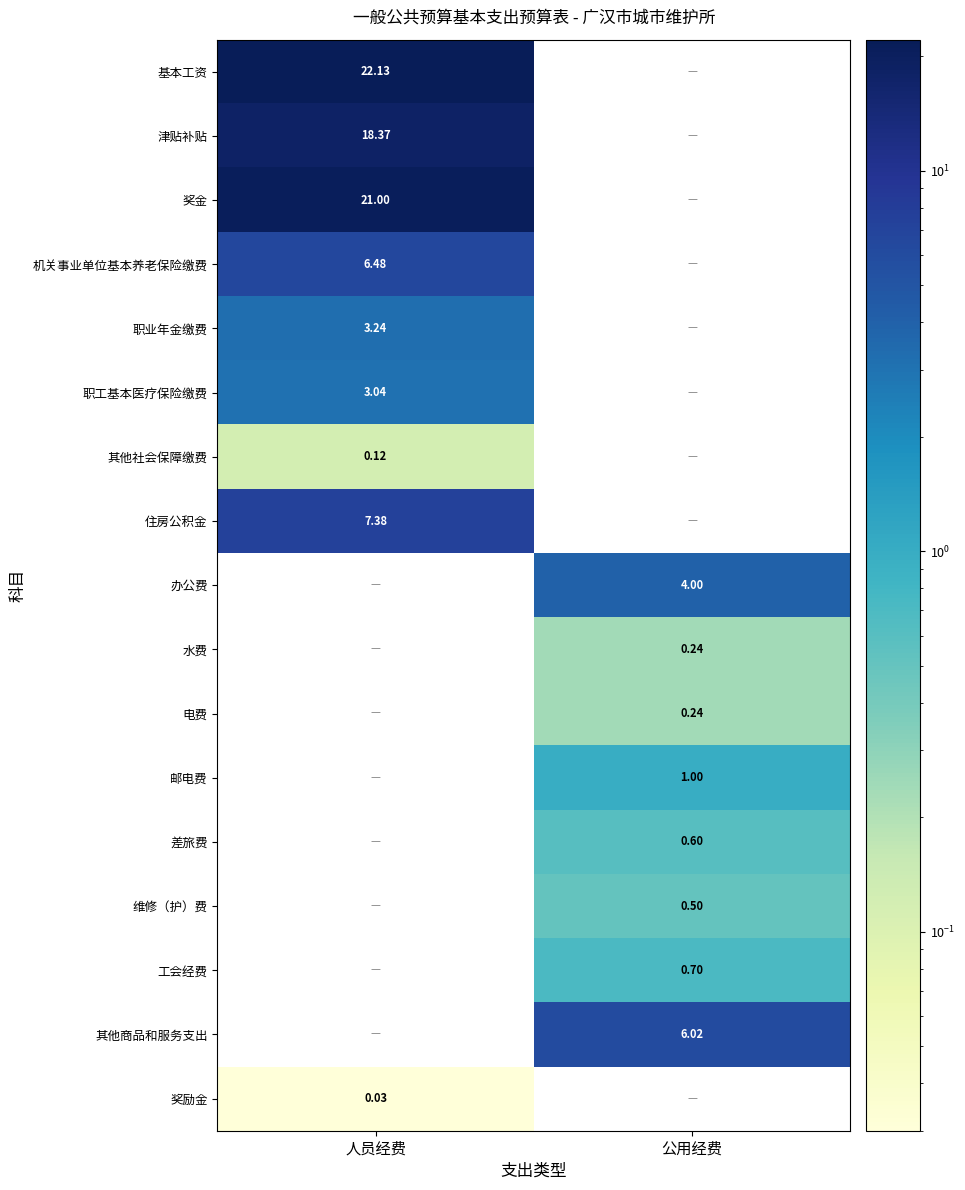

List the labels in order of 津贴补贴 value, largest first.

人员经费, 公用经费